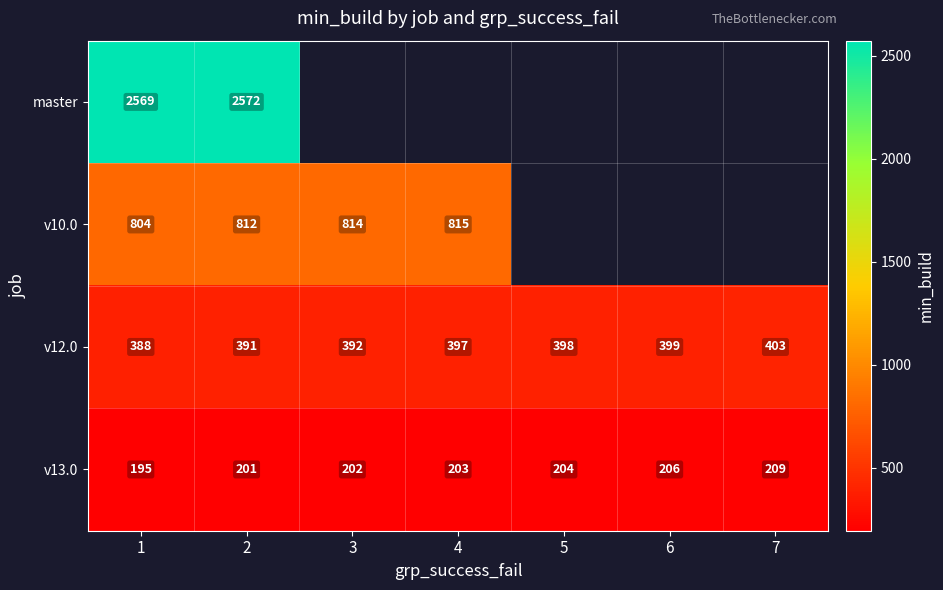

Rank the categories by v12.0 value from lowest to highest.

1, 2, 3, 4, 5, 6, 7